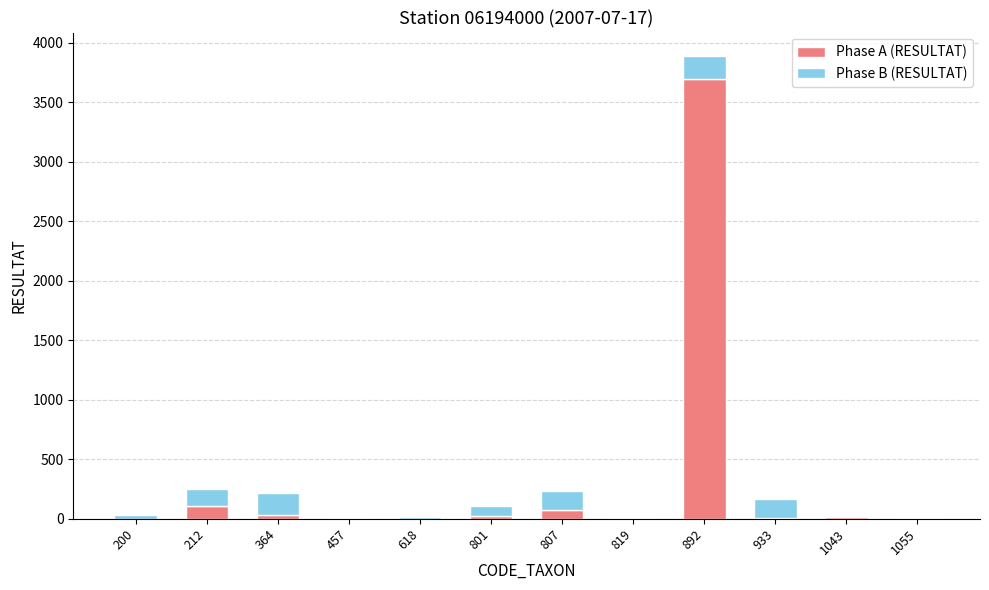

At which category is the sum across all series the highest?

892